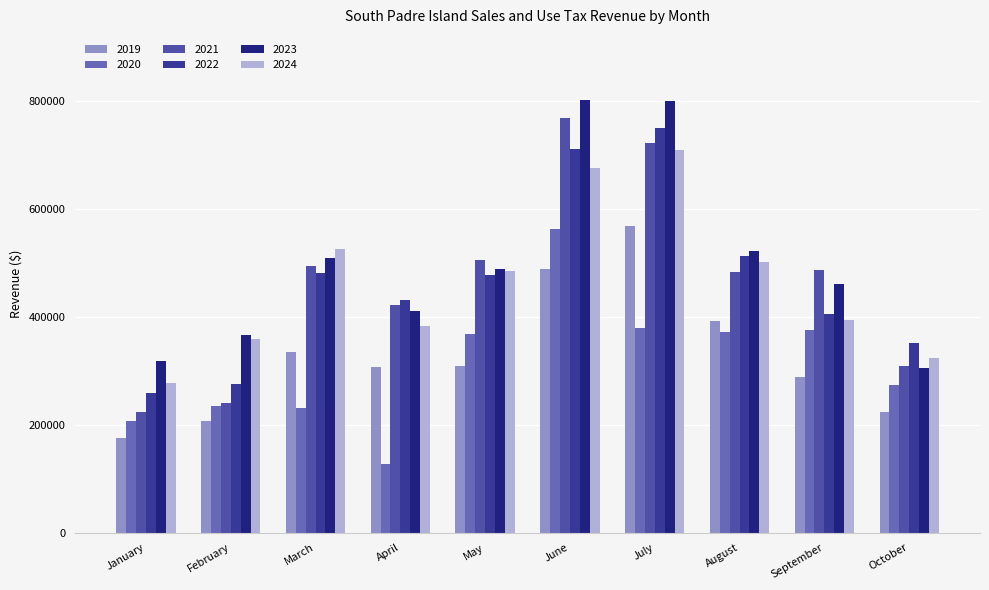

How many distinct data groups are displayed?

6